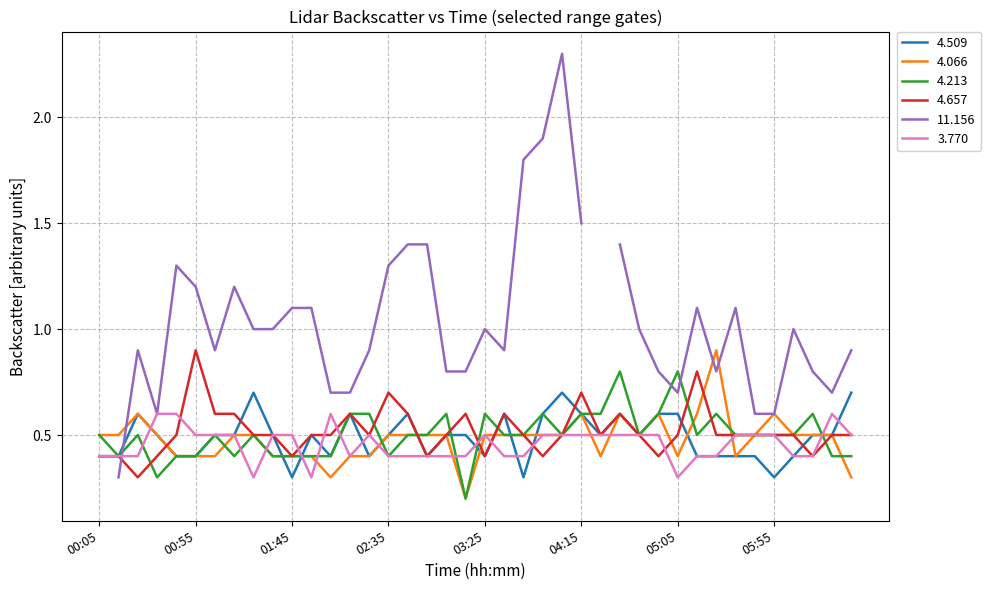

In 4.066, how many points are higher than both neighbors (excluding endpoints)?

6